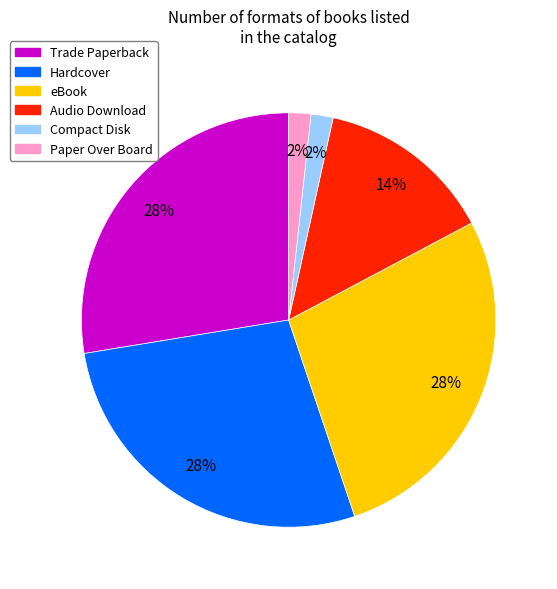

Which has a higher value, Compact Disk or Trade Paperback?

Trade Paperback